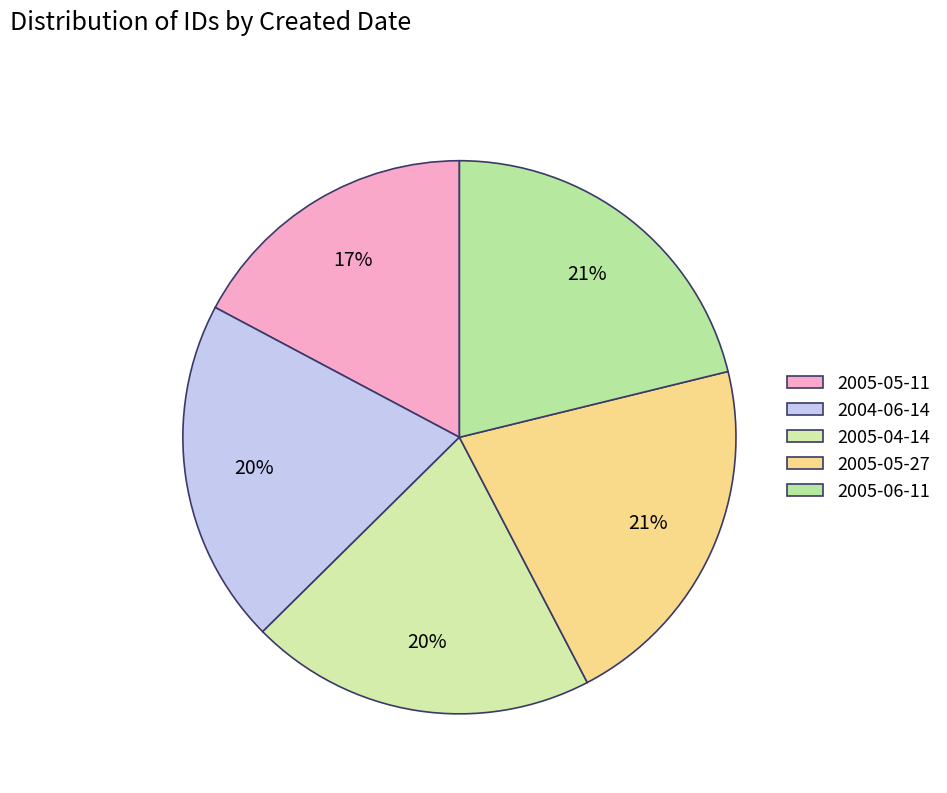

True or false: 2005-05-27 accounts for 33% of the total.

False